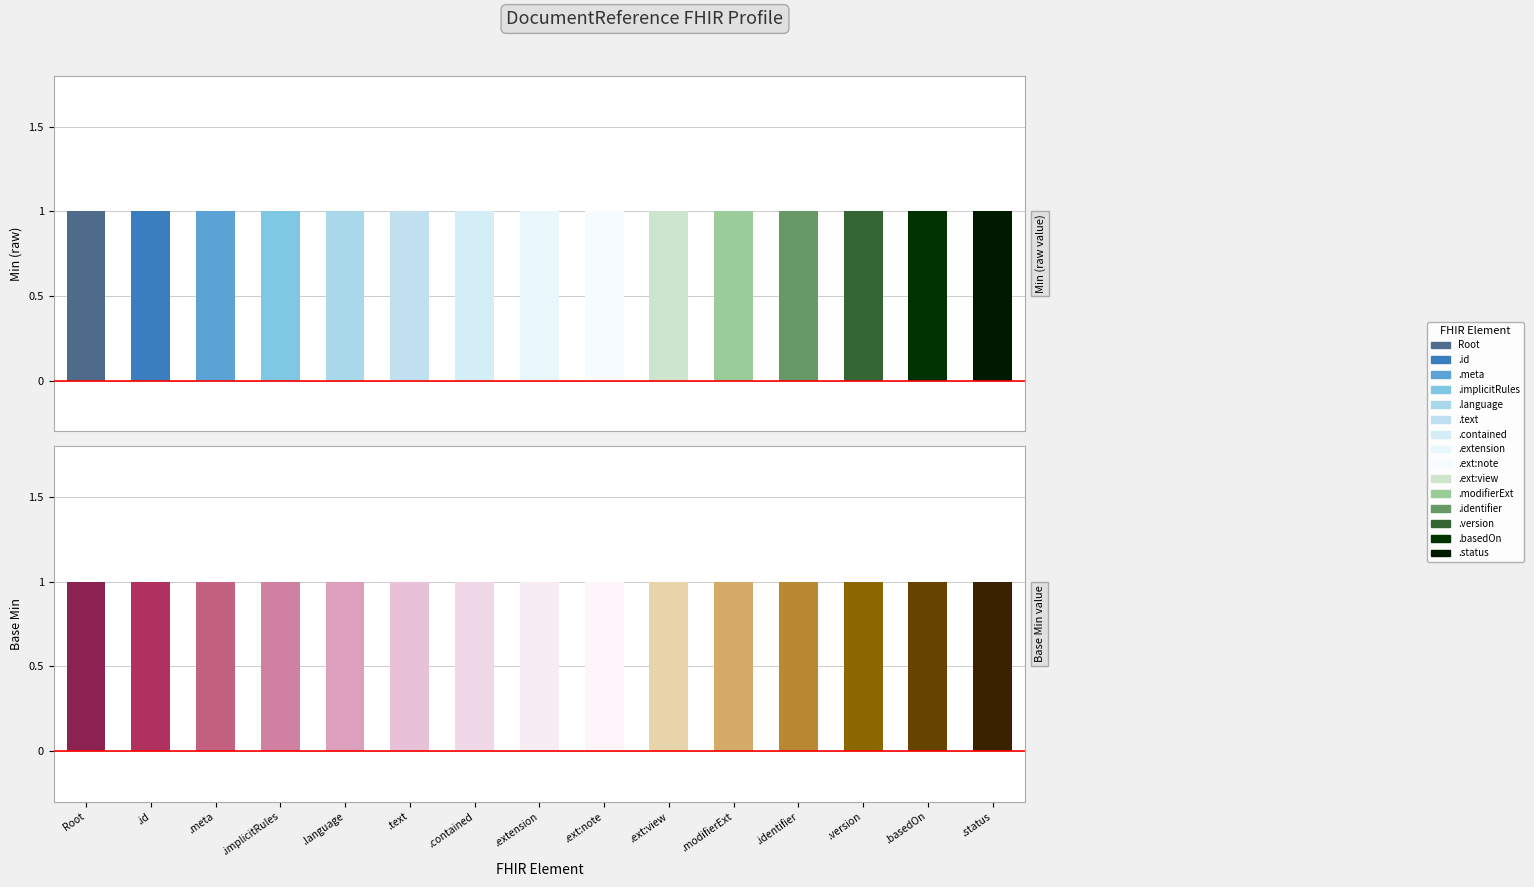

What position from the left is DocumentReference.extension:view?

10